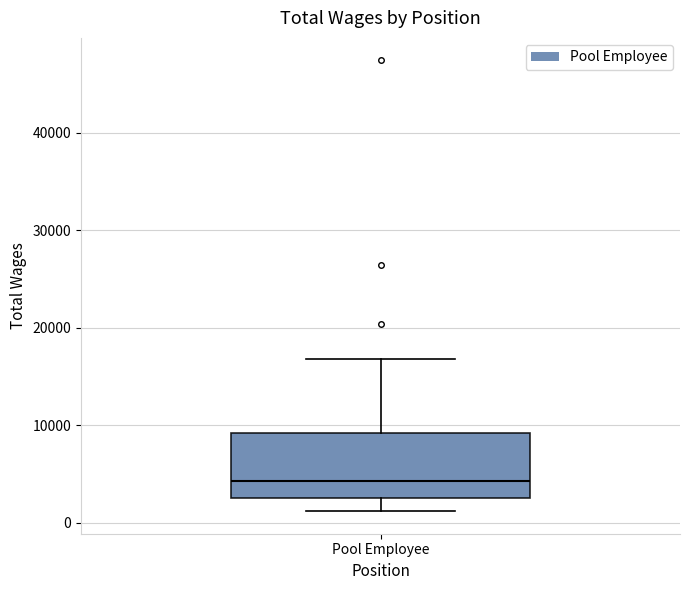

Where does the upper whisker of the box for Pool Employee end on the y-axis? The values are not printed on the chart, so give them approximately, as read against the axis.

17000